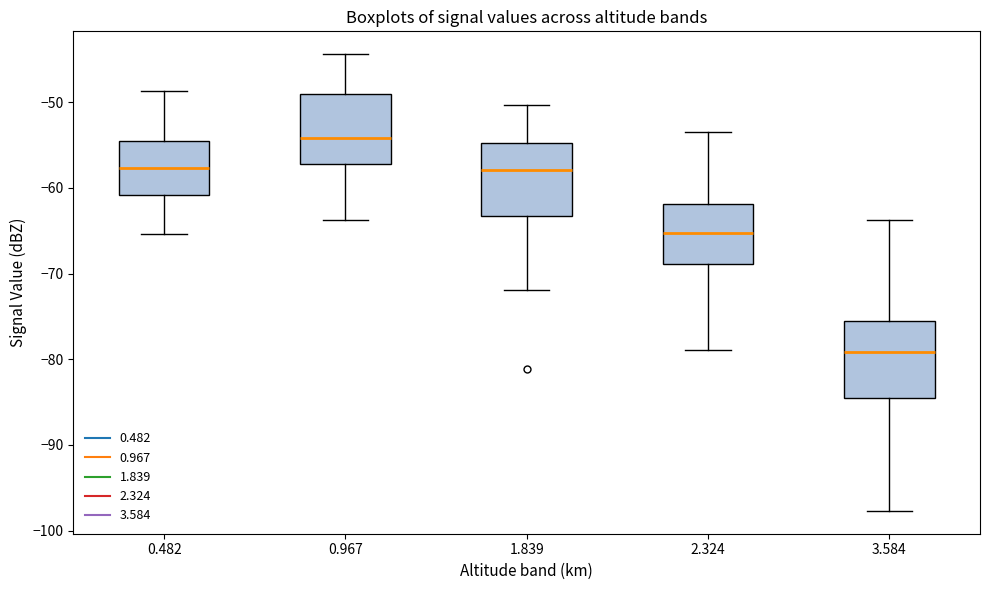

Reading left to right, read every box against the y-axis: the position of its median line, the range the box covers, and the ends of its whiskers. The values are not printed on the chart, so give them approximately, as read against the axis.

0.482: median -58, box -61 to -55, whiskers -65 to -49
0.967: median -54, box -57 to -49, whiskers -64 to -44
1.839: median -58, box -63 to -55, whiskers -72 to -50
2.324: median -65, box -69 to -62, whiskers -79 to -53
3.584: median -79, box -85 to -76, whiskers -98 to -64